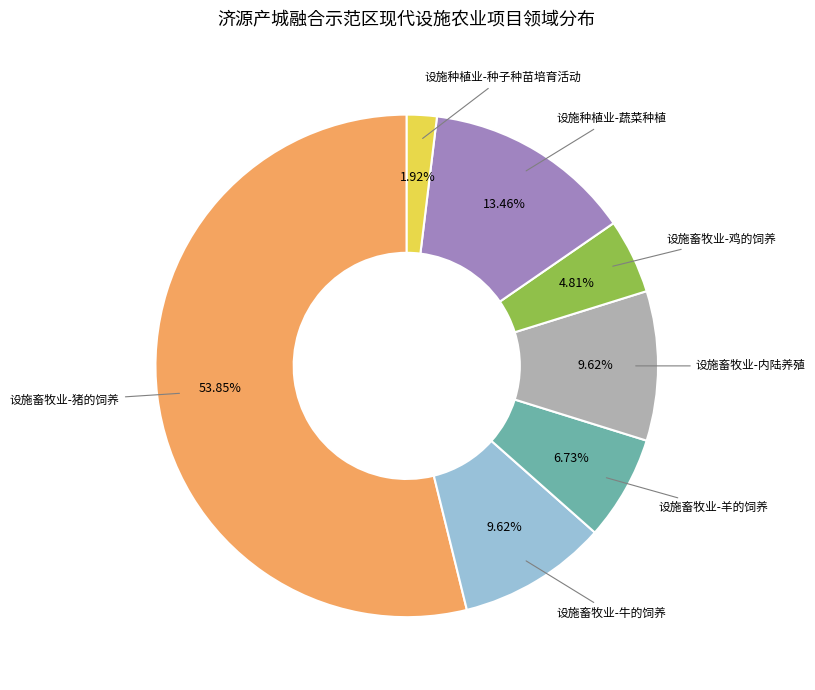

To the nearest percent, what is the difference between the largest and smallest slice percentages?

52%